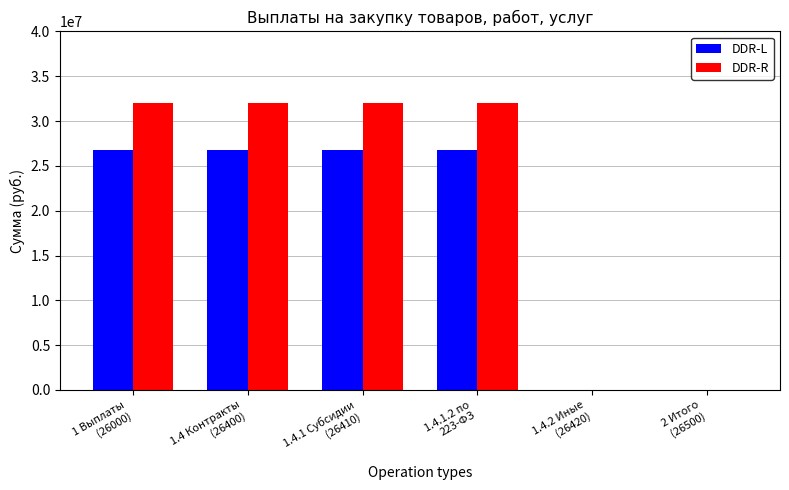

Which series has the largest total across all categories?

DDR-R